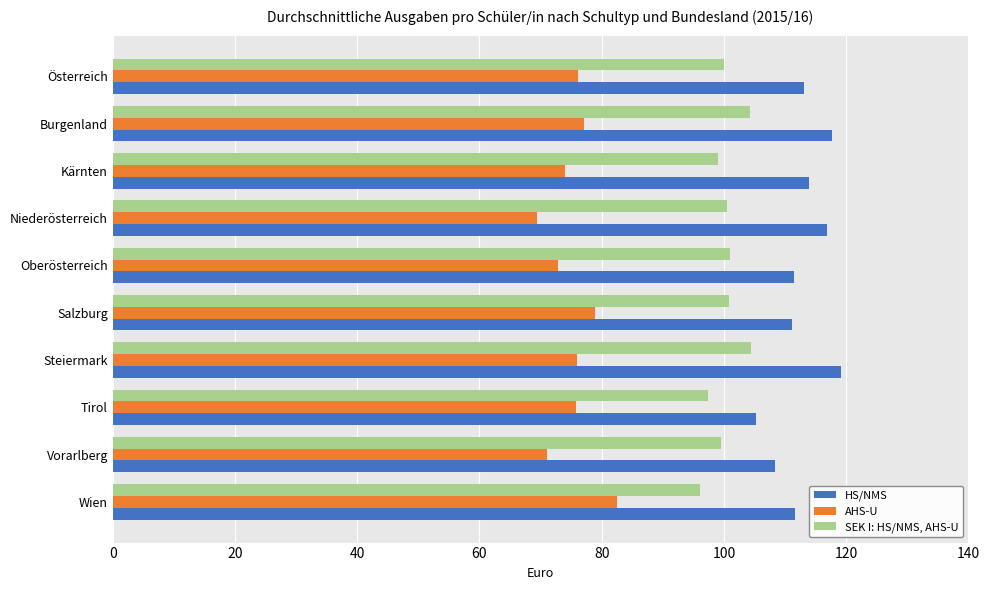

What is the maximum value for SEK I: HS/NMS, AHS-U?

104.5